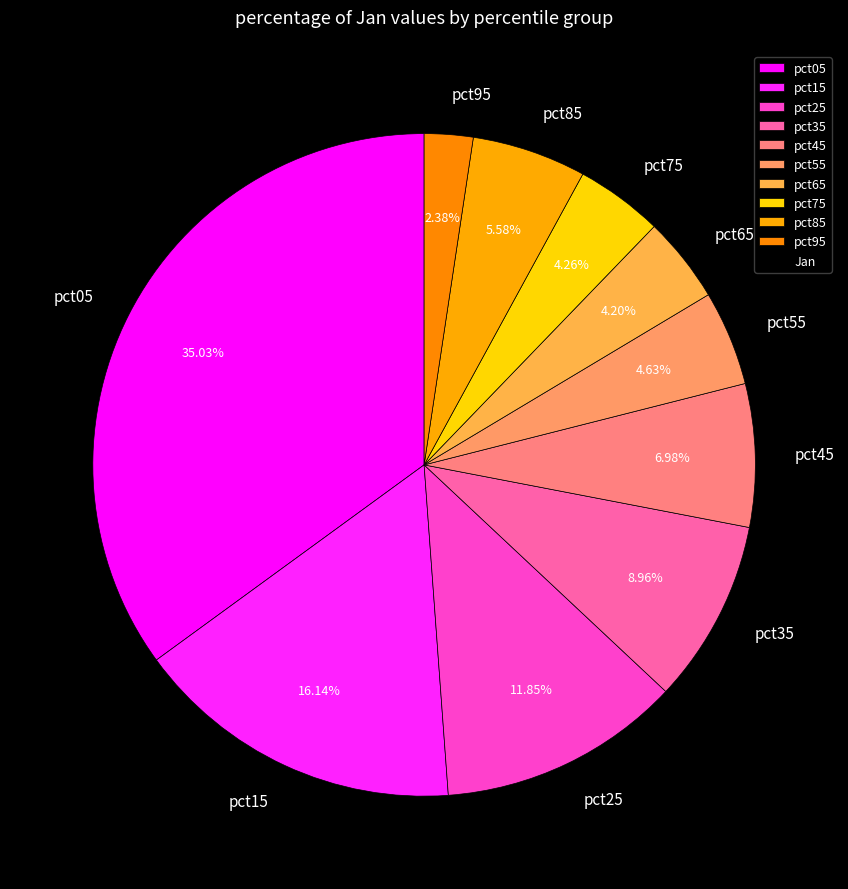

How many slices are in this pie chart?

10